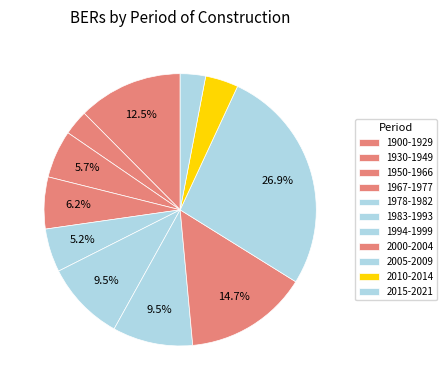

Count the number of slices in the pie.

11